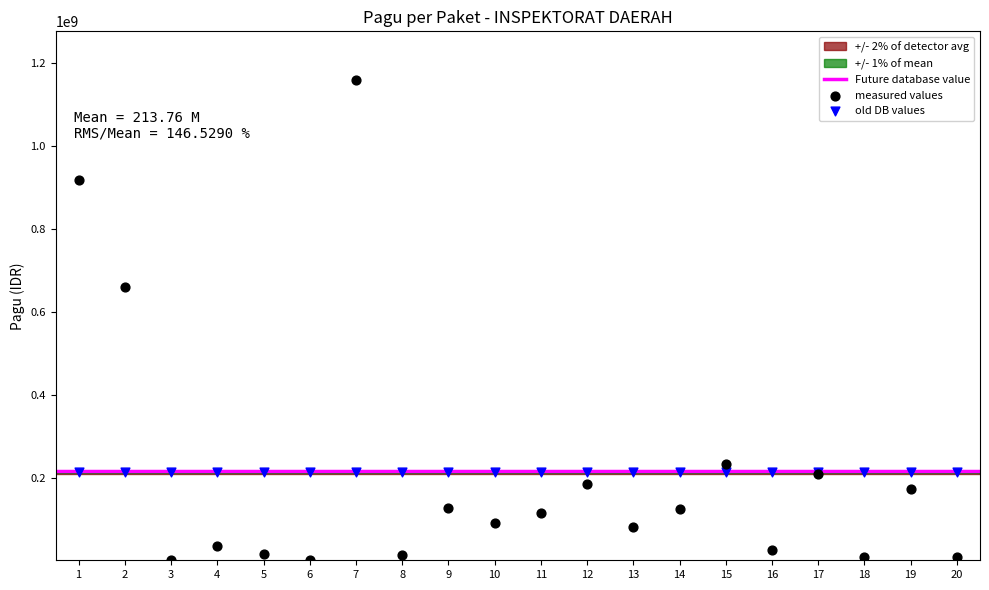

Which series reaches the maximum Y coordinate?

measured values